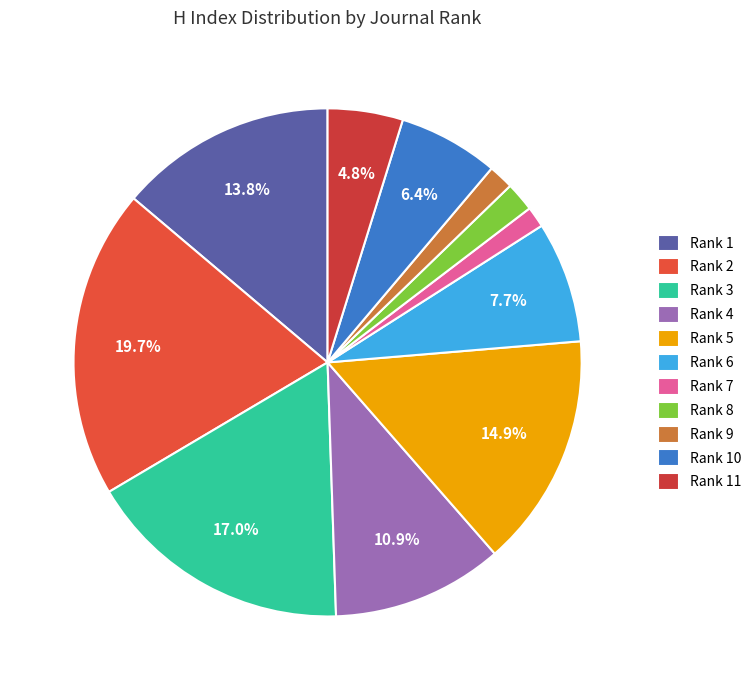

Does any single category account for the majority?

No